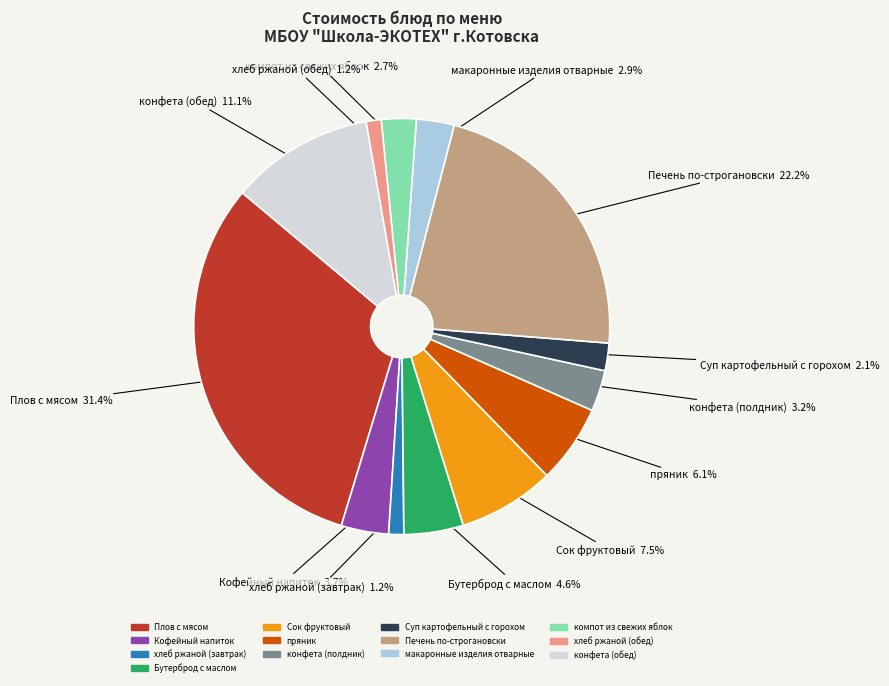

How many slices are in this pie chart?

13